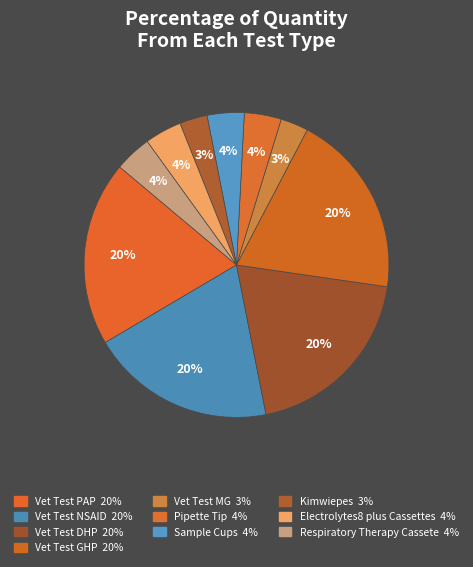

What percentage is the Vet Test MG slice, to the nearest percent?

3%